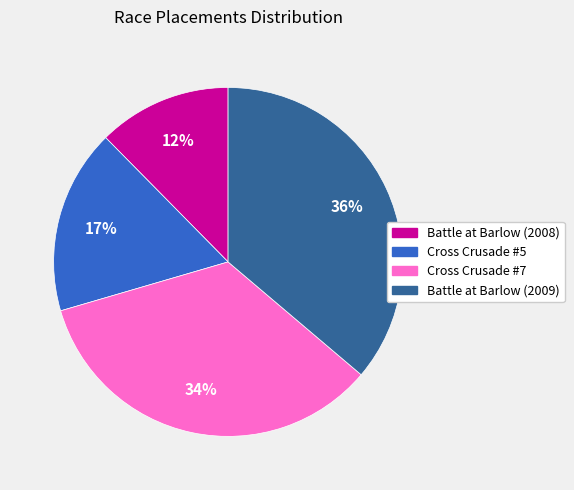

What is the smallest slice in the pie chart?

Battle at Barlow (2008)